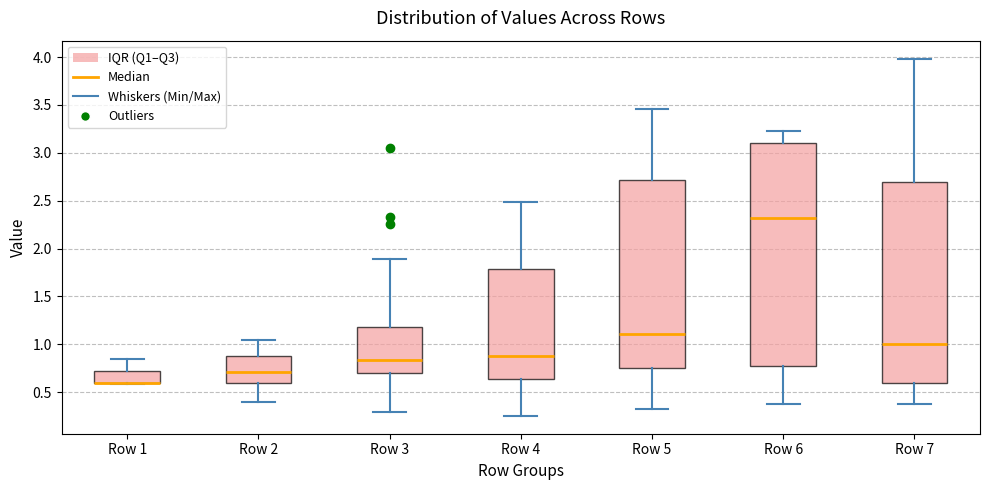

Reading left to right, read every box against the y-axis: the position of its median line, the range the box covers, and the ends of its whiskers. The values are not printed on the chart, so give them approximately, as read against the axis.

Row 1: median 0.60 (drawn on the box's lower edge), box 0.60 to 0.70, whiskers 0.60 to 0.85
Row 2: median 0.70, box 0.60 to 0.90, whiskers 0.40 to 1.05
Row 3: median 0.85, box 0.70 to 1.20, whiskers 0.30 to 1.90
Row 4: median 0.90, box 0.65 to 1.80, whiskers 0.25 to 2.50
Row 5: median 1.10, box 0.75 to 2.70, whiskers 0.30 to 3.45
Row 6: median 2.30, box 0.80 to 3.10, whiskers 0.40 to 3.25
Row 7: median 1.00, box 0.60 to 2.70, whiskers 0.40 to 4.00